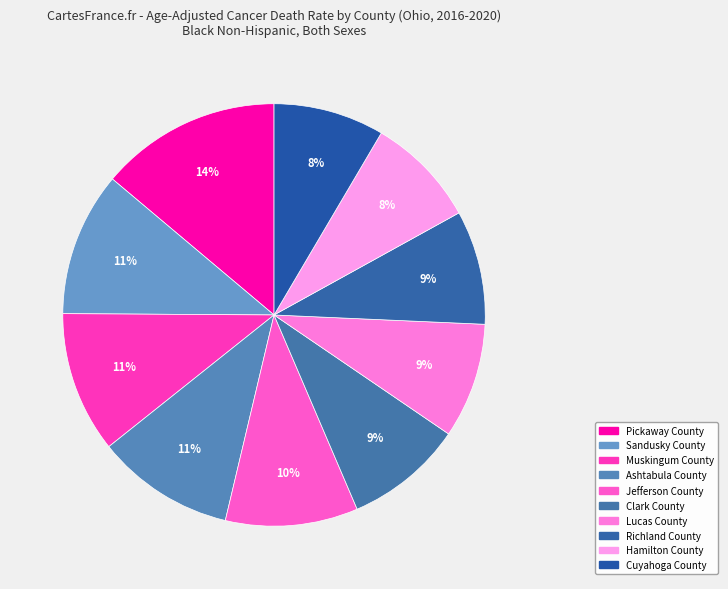

True or false: Ashtabula County accounts for 11% of the total.

True